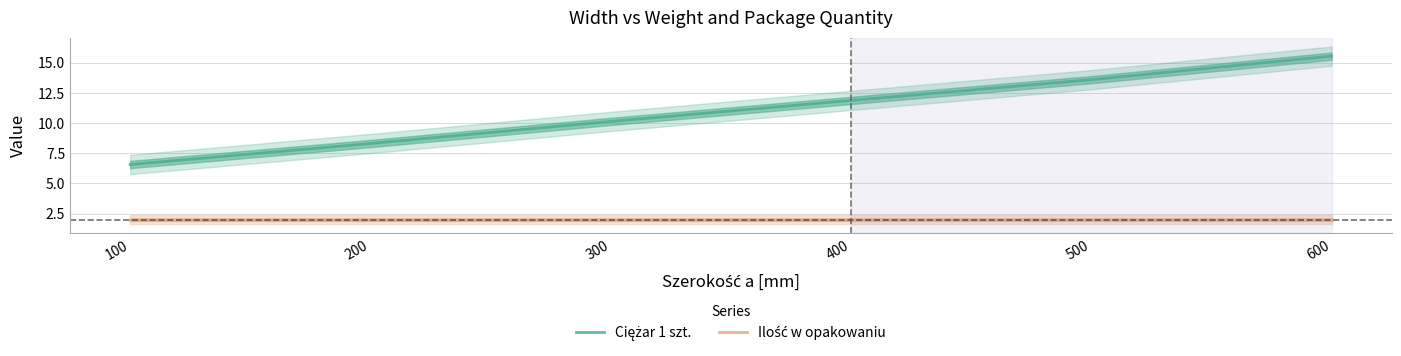

At how many categories does at least one series exceed 12?

2